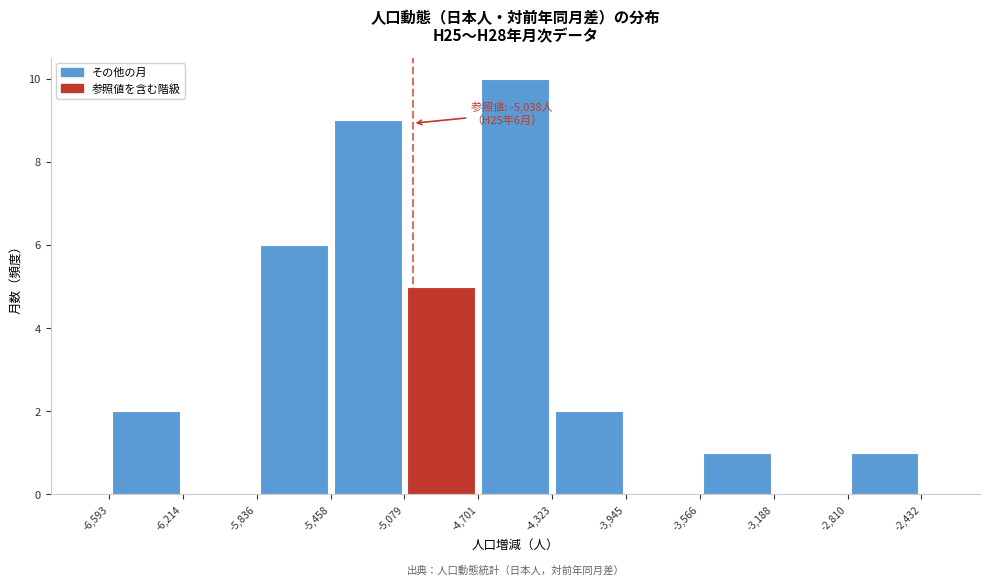

Over which range of the x-axis is the bar tallest?

-4,701 to -4,323